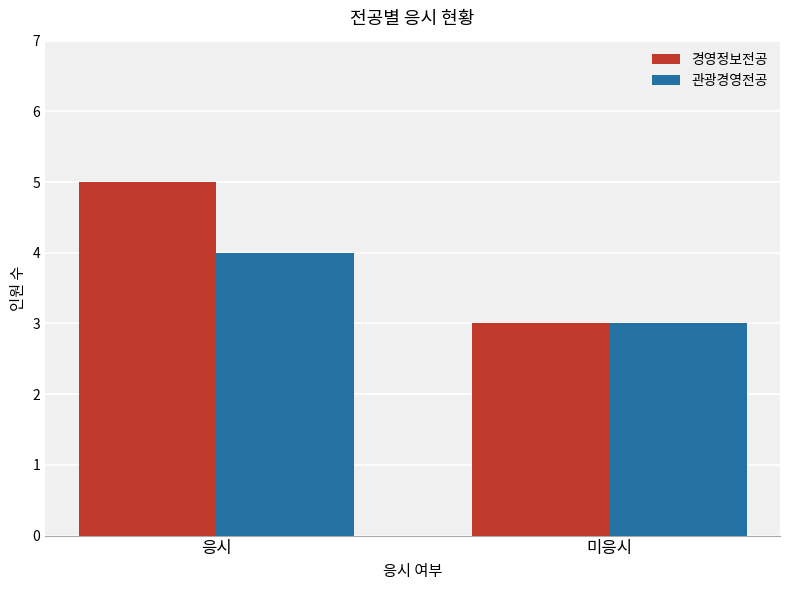

Is the value of 경영정보전공 at 응시 greater than the value of 관광경영전공 at 미응시?

Yes